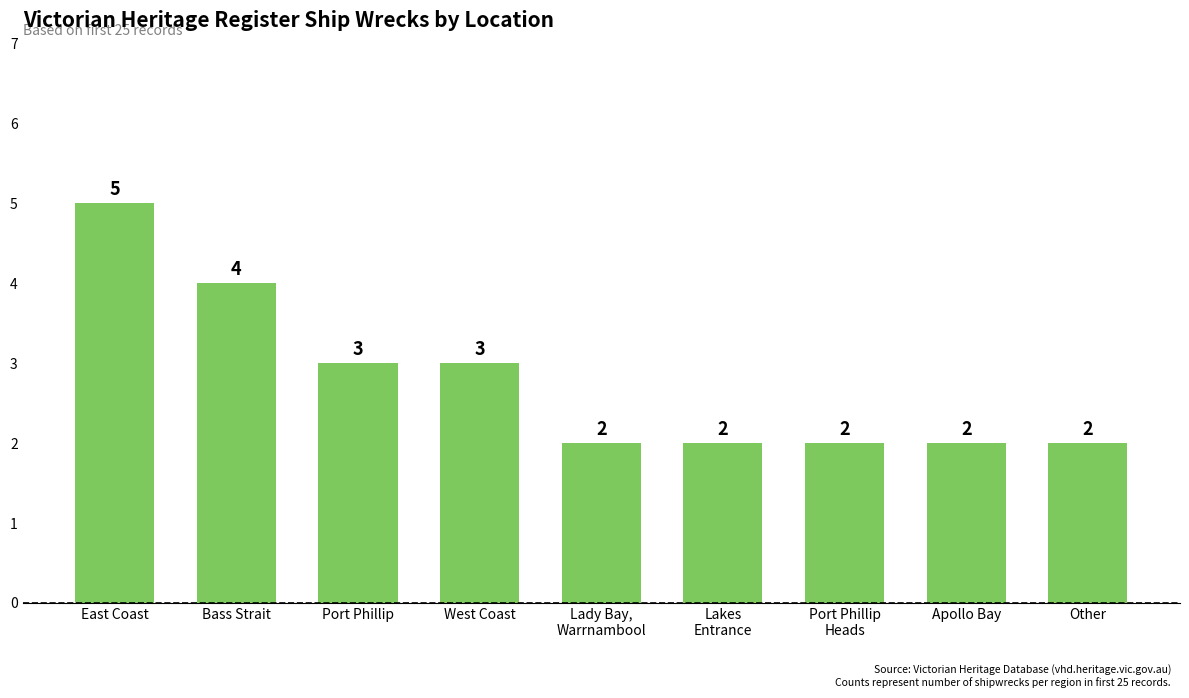

The value at West Coast is 3. True or false?

True